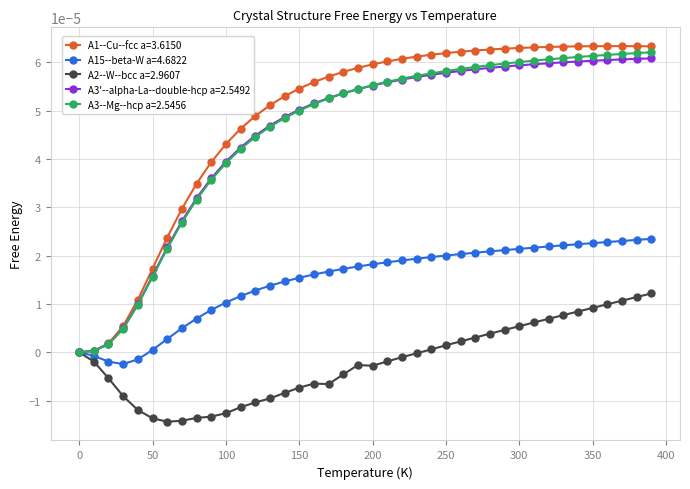

Which series has the largest range (max minus min)?

A1--Cu--fcc a=3.6150